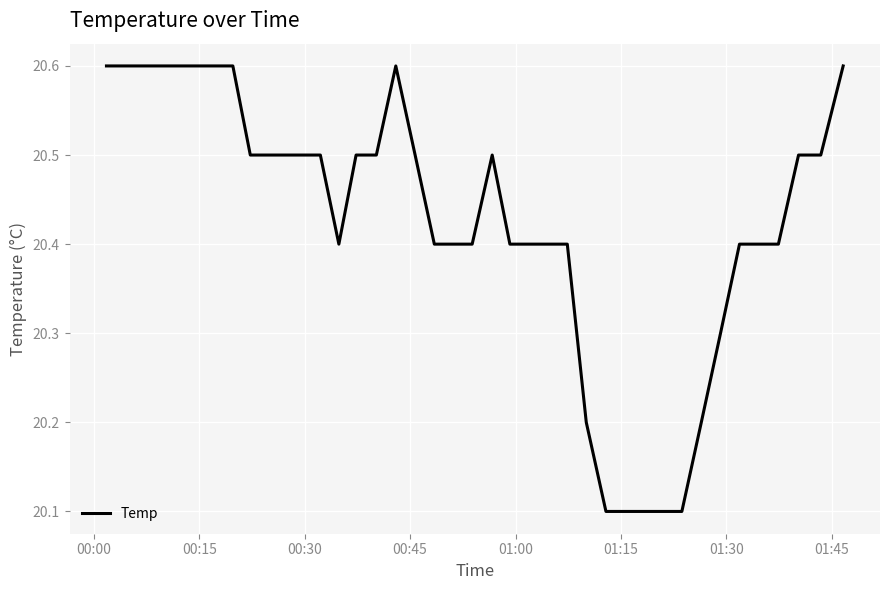

What is the greatest value displayed?

20.6